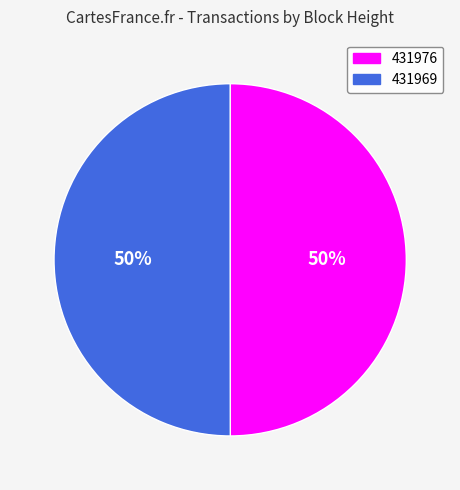

What percentage is the 431969 slice, to the nearest percent?

50%